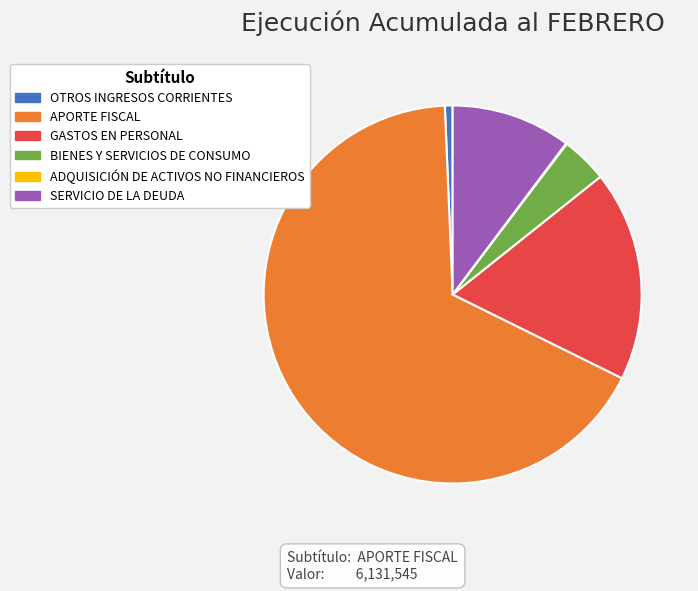

Which slice is the largest?

APORTE FISCAL